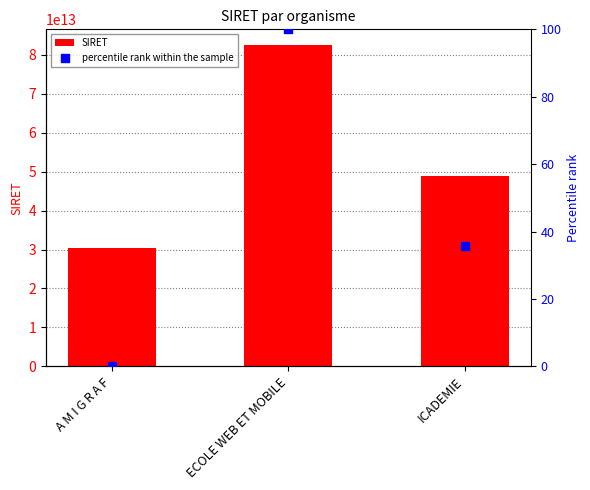

Which series reaches the minimum Y coordinate?

percentile rank within the sample